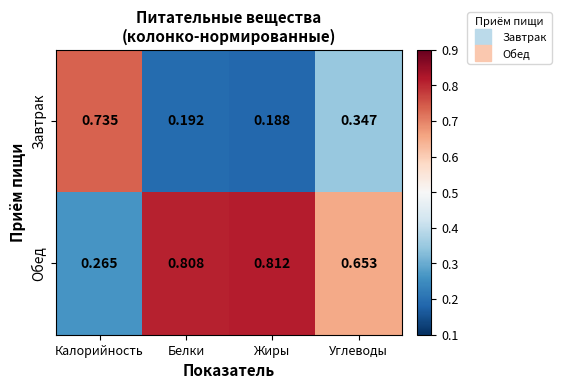

Which series has the largest total across all categories?

Обед